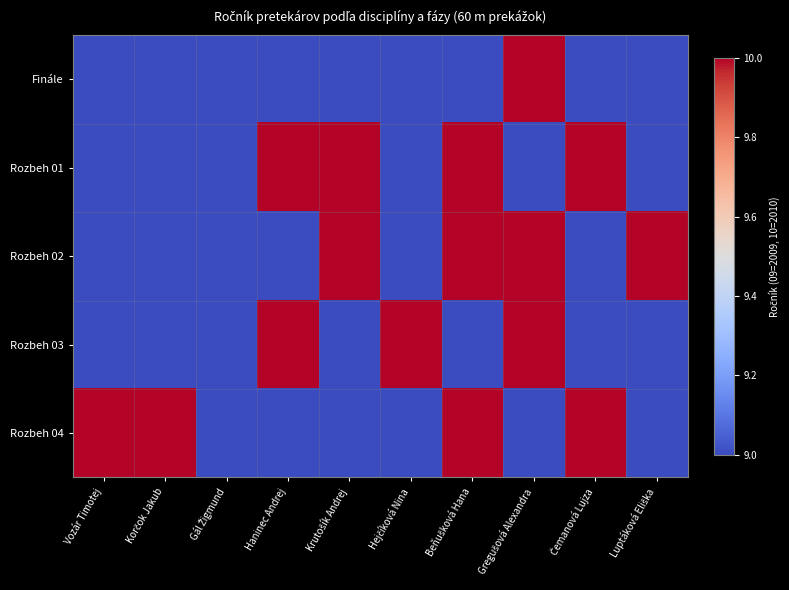

Reading left to right, list all the values displayed in this chart.

Finále: Vozár Timotej=9	Korčok Jakub=9	Gál Žigmund=9	Haninec Andrej=9	Krutošík Andrej=9	Hejčíková Nina=9	Beňušková Hana=9	Gregušová Alexandra=10	Čemanová Lujza=9	Luptáková Eliška=9
Rozbeh 01: Vozár Timotej=9	Korčok Jakub=9	Gál Žigmund=9	Haninec Andrej=10	Krutošík Andrej=10	Hejčíková Nina=9	Beňušková Hana=10	Gregušová Alexandra=9	Čemanová Lujza=10	Luptáková Eliška=9
Rozbeh 02: Vozár Timotej=9	Korčok Jakub=9	Gál Žigmund=9	Haninec Andrej=9	Krutošík Andrej=10	Hejčíková Nina=9	Beňušková Hana=10	Gregušová Alexandra=10	Čemanová Lujza=9	Luptáková Eliška=10
Rozbeh 03: Vozár Timotej=9	Korčok Jakub=9	Gál Žigmund=9	Haninec Andrej=10	Krutošík Andrej=9	Hejčíková Nina=10	Beňušková Hana=9	Gregušová Alexandra=10	Čemanová Lujza=9	Luptáková Eliška=9
Rozbeh 04: Vozár Timotej=10	Korčok Jakub=10	Gál Žigmund=9	Haninec Andrej=9	Krutošík Andrej=9	Hejčíková Nina=9	Beňušková Hana=10	Gregušová Alexandra=9	Čemanová Lujza=10	Luptáková Eliška=9